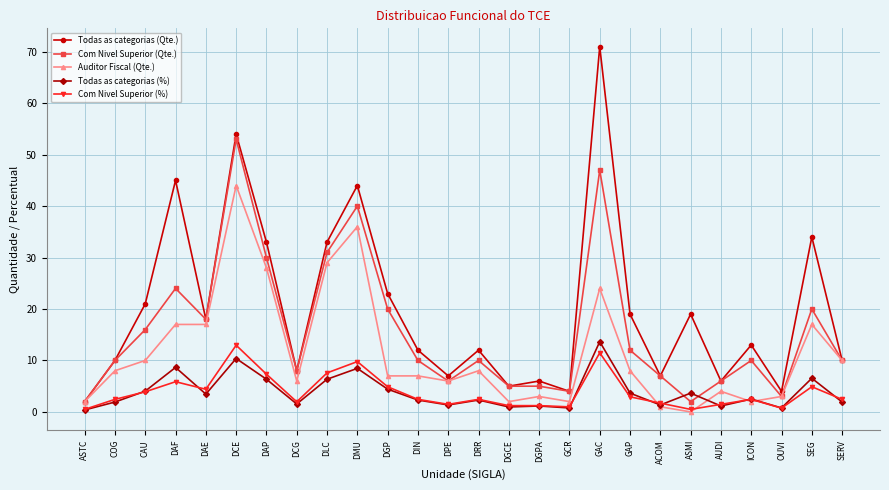

At which label is Com Nivel Superior (%) closest to 6?

DAF